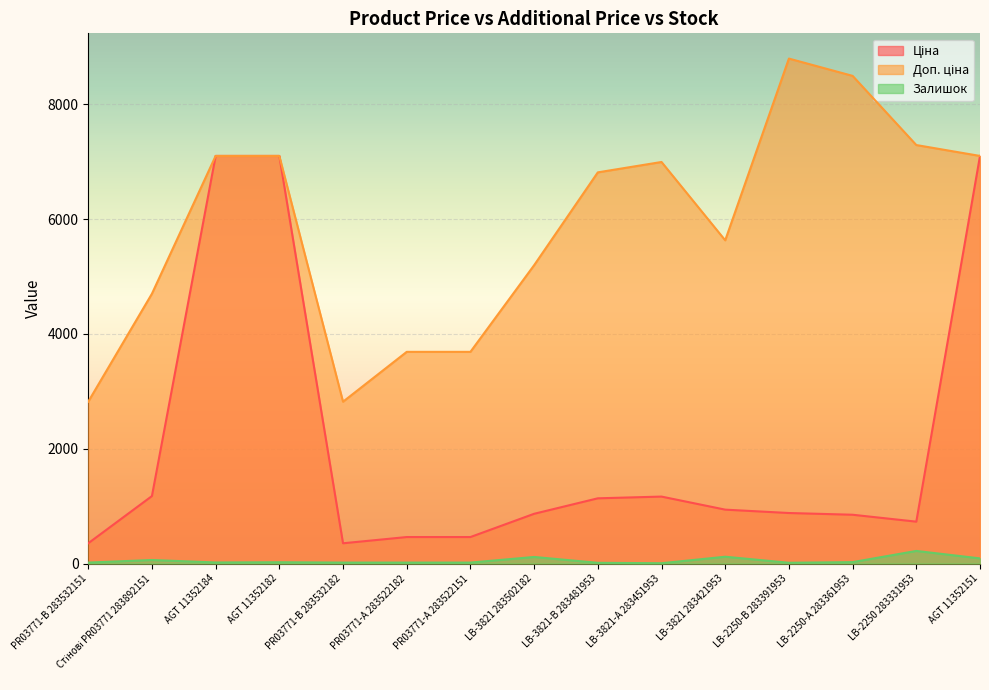

How many data points in Залишок are less than 18?

7